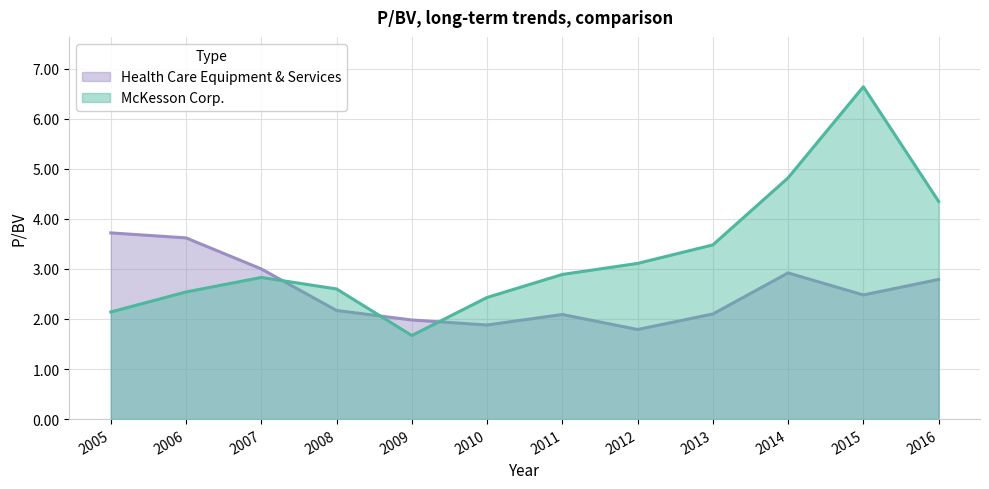

How many interior local valleys does the McKesson Corp. series have?

1